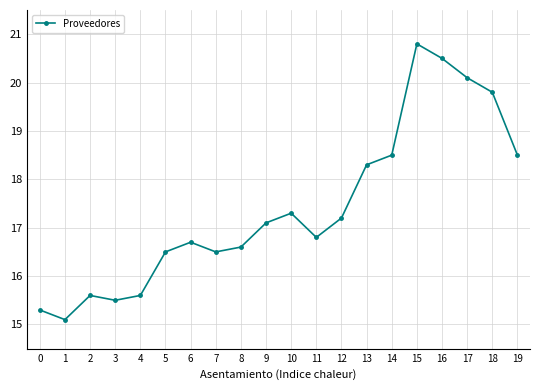

At which label does the data first exceed 17?

9